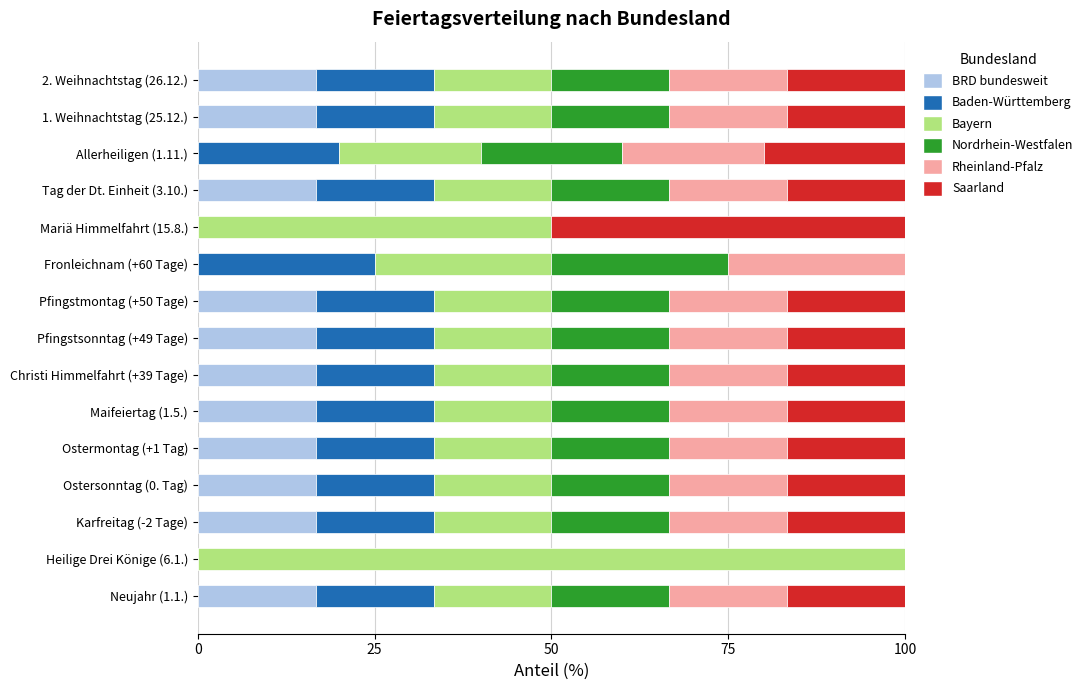

What is the highest value of the BRD bundesweit series?

16.7